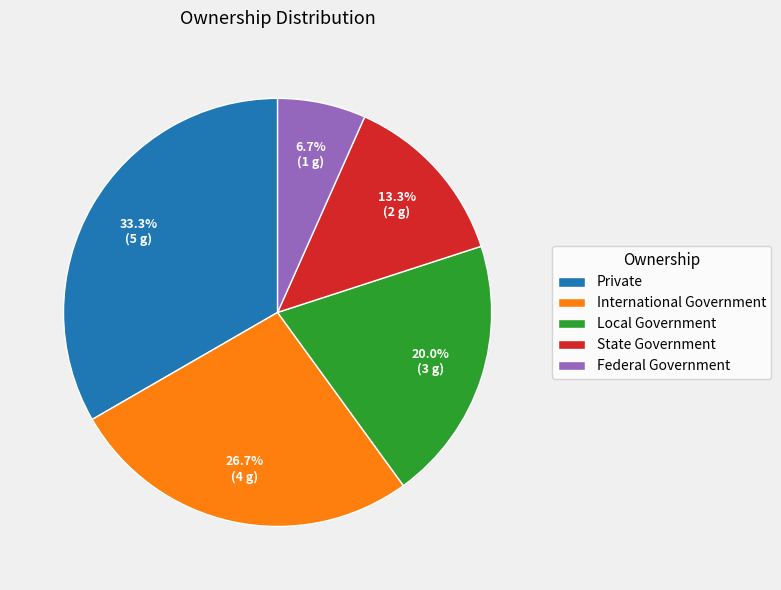

Which has a higher value, International Government or Federal Government?

International Government